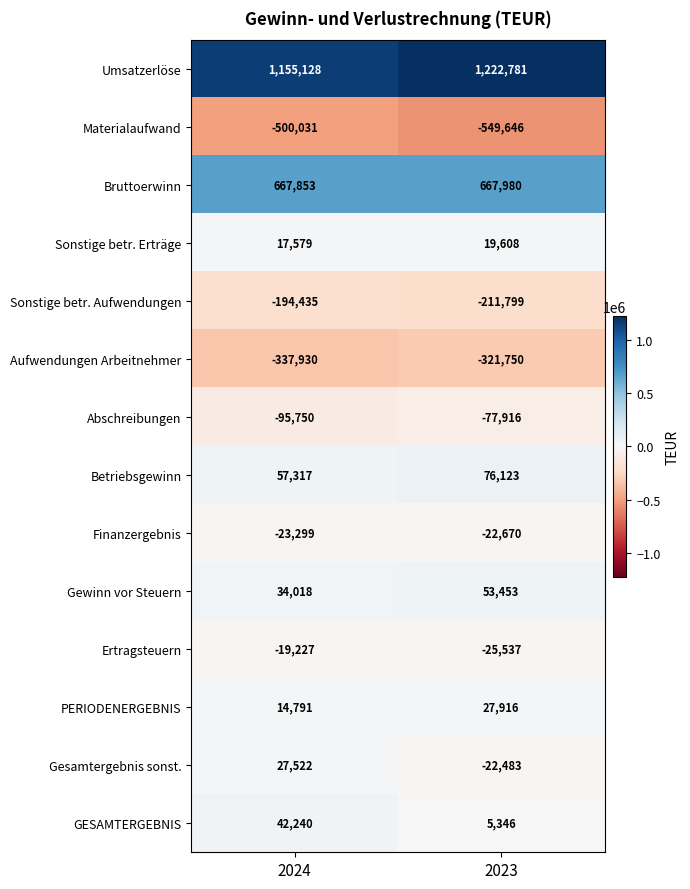

Reading left to right, extract all data points from this chart.

Umsatzerlöse: 2024=1155128	2023=1222781
Materialaufwand: 2024=-500031	2023=-549646
Bruttoerwinn: 2024=667853	2023=667980
Sonstige betr. Erträge: 2024=17579	2023=19608
Sonstige betr. Aufwendungen: 2024=-194435	2023=-211799
Aufwendungen Arbeitnehmer: 2024=-337930	2023=-321750
Abschreibungen: 2024=-95750	2023=-77916
Betriebsgewinn: 2024=57317	2023=76123
Finanzergebnis: 2024=-23299	2023=-22670
Gewinn vor Steuern: 2024=34018	2023=53453
Ertragsteuern: 2024=-19227	2023=-25537
PERIODENERGEBNIS: 2024=14791	2023=27916
Gesamtergebnis sonst.: 2024=27522	2023=-22483
GESAMTERGEBNIS: 2024=42240	2023=5346